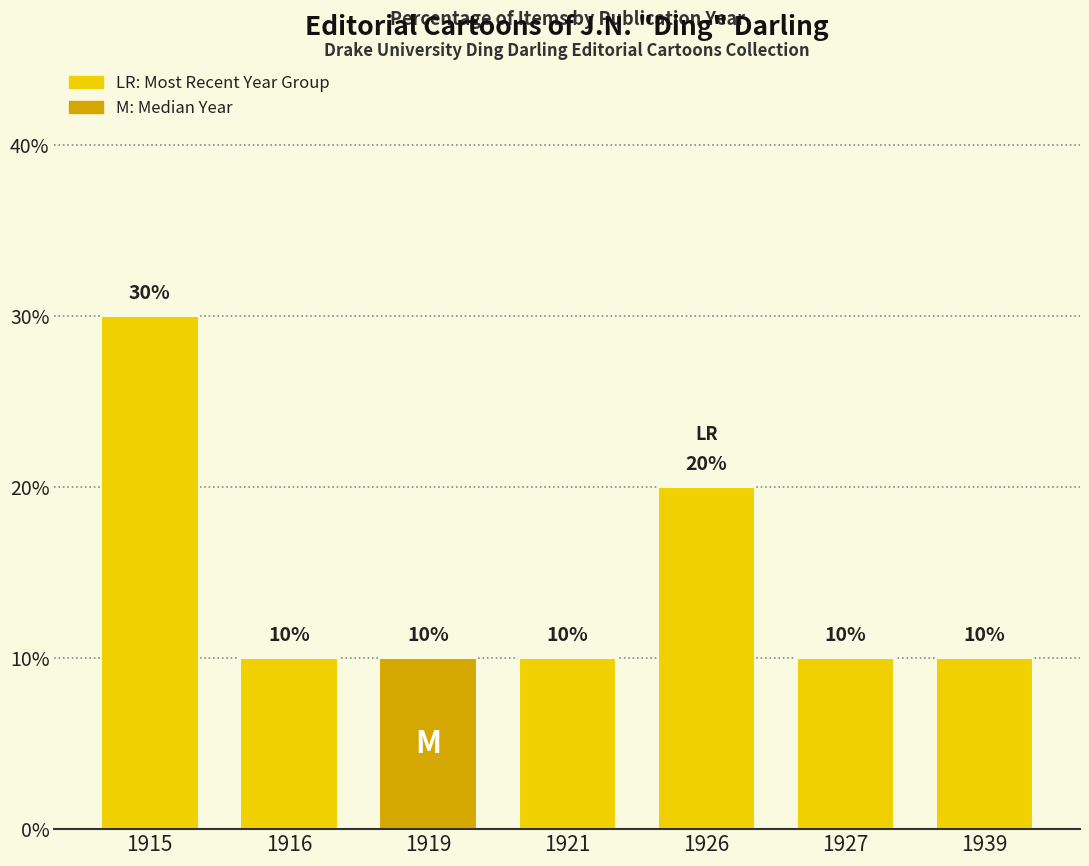

What is the difference between the second highest and minimum values?

10